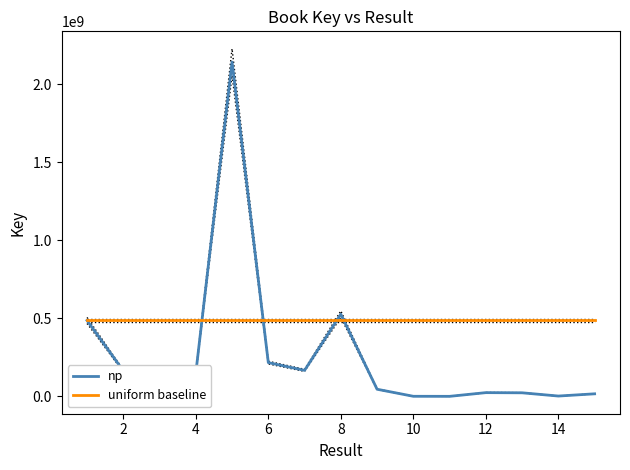

Reading left to right, extract all data points from this chart.

np: 486293762	163570393	147291853	148575866	2142011182	216188620	166585449	526139923	45492917	330213	6152	23726634	22670378	1912564	16161330
uniform baseline: 486293762	486293762	486293762	486293762	486293762	486293762	486293762	486293762	486293762	486293762	486293762	486293762	486293762	486293762	486293762